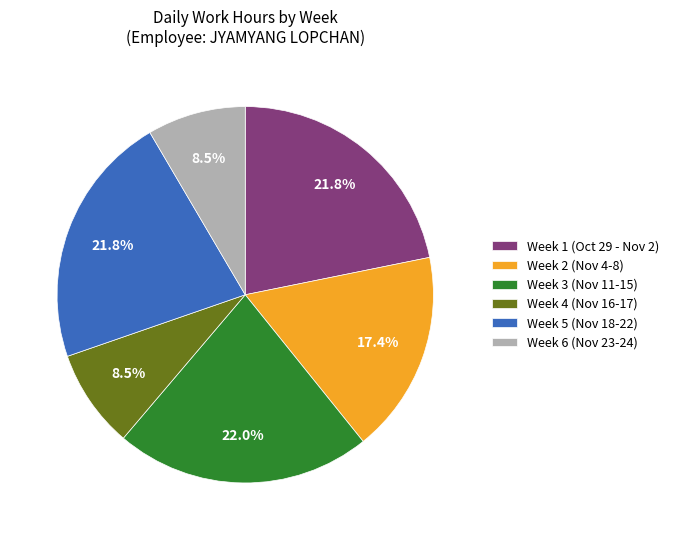

Approximately how many times larger is the value at Week 3 (Nov 11-15) compared to Week 1 (Oct 29 - Nov 2)?

1.0